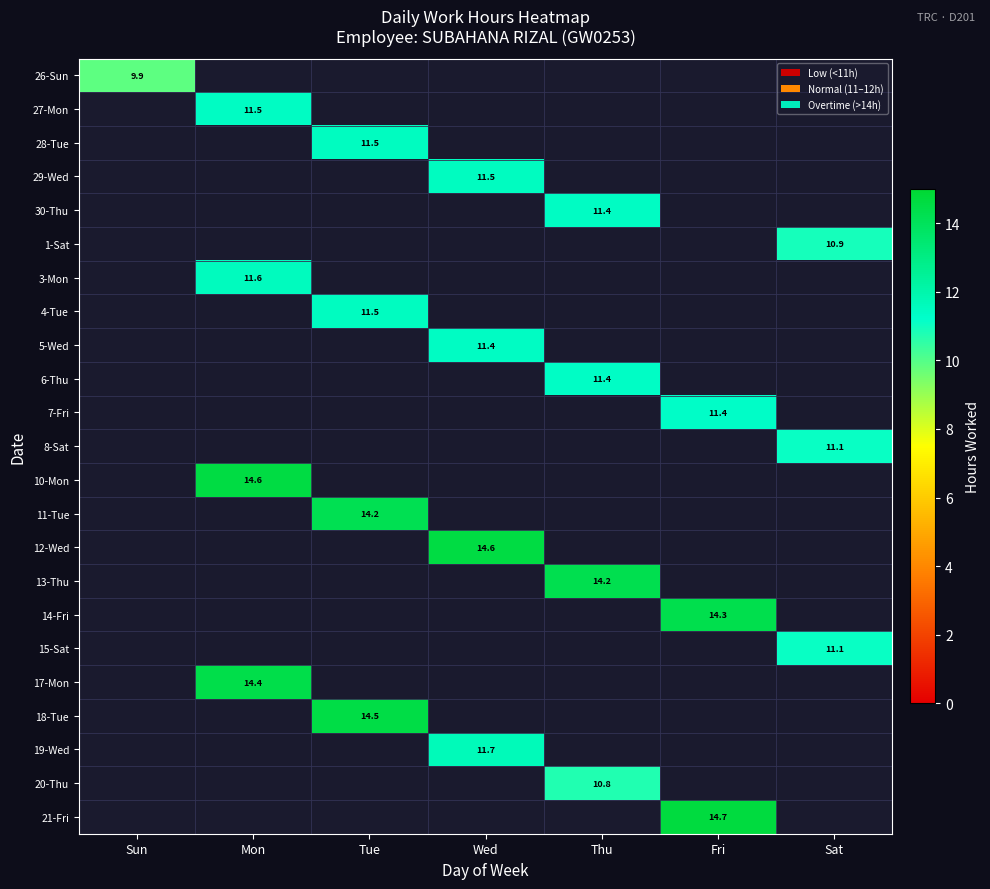

True or false: 7-Fri has a value of 11.4 at Fri.

True